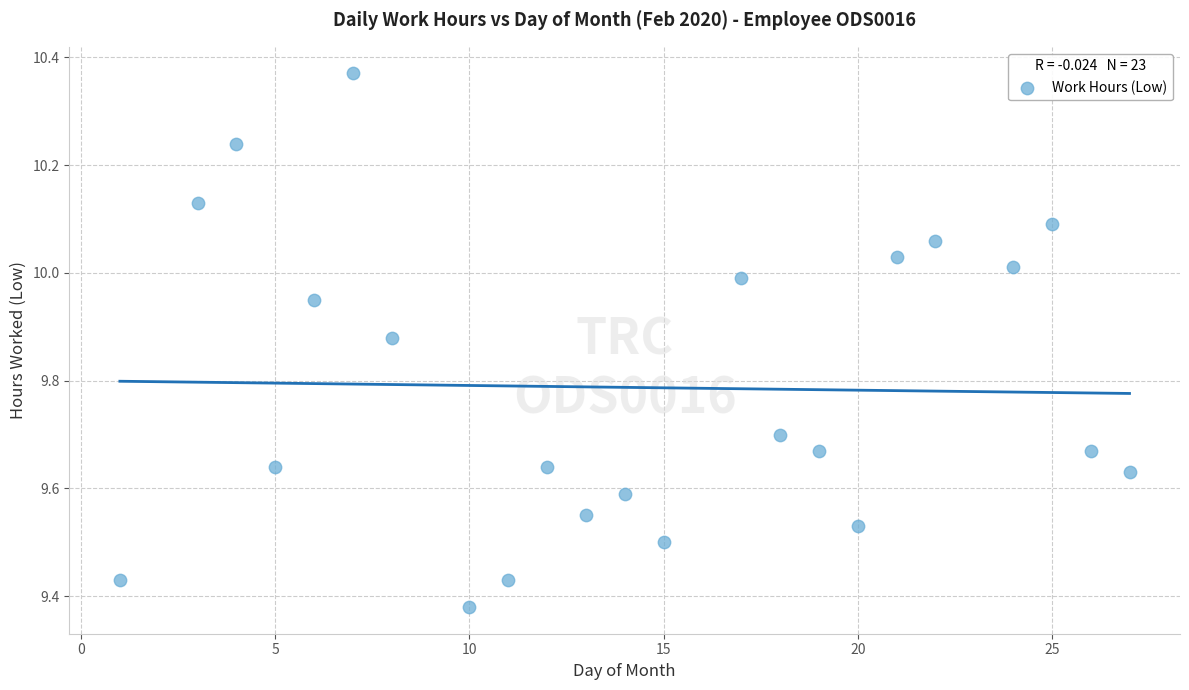

What is the range of Y values (max minus min)?

1.0